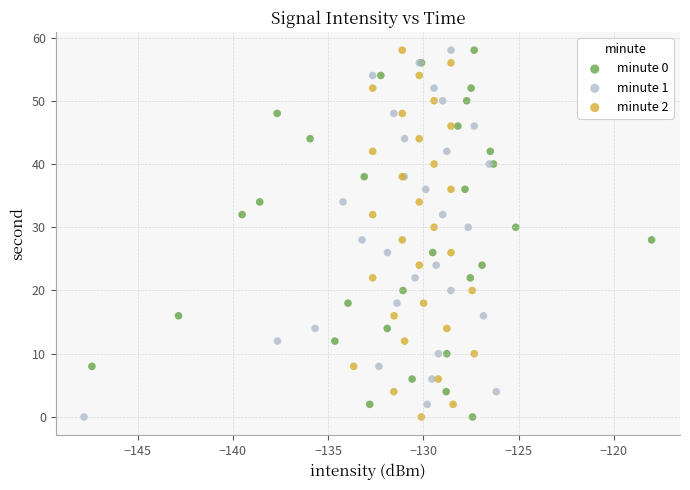

What are all the series names shown in the legend?

minute 0, minute 1, minute 2